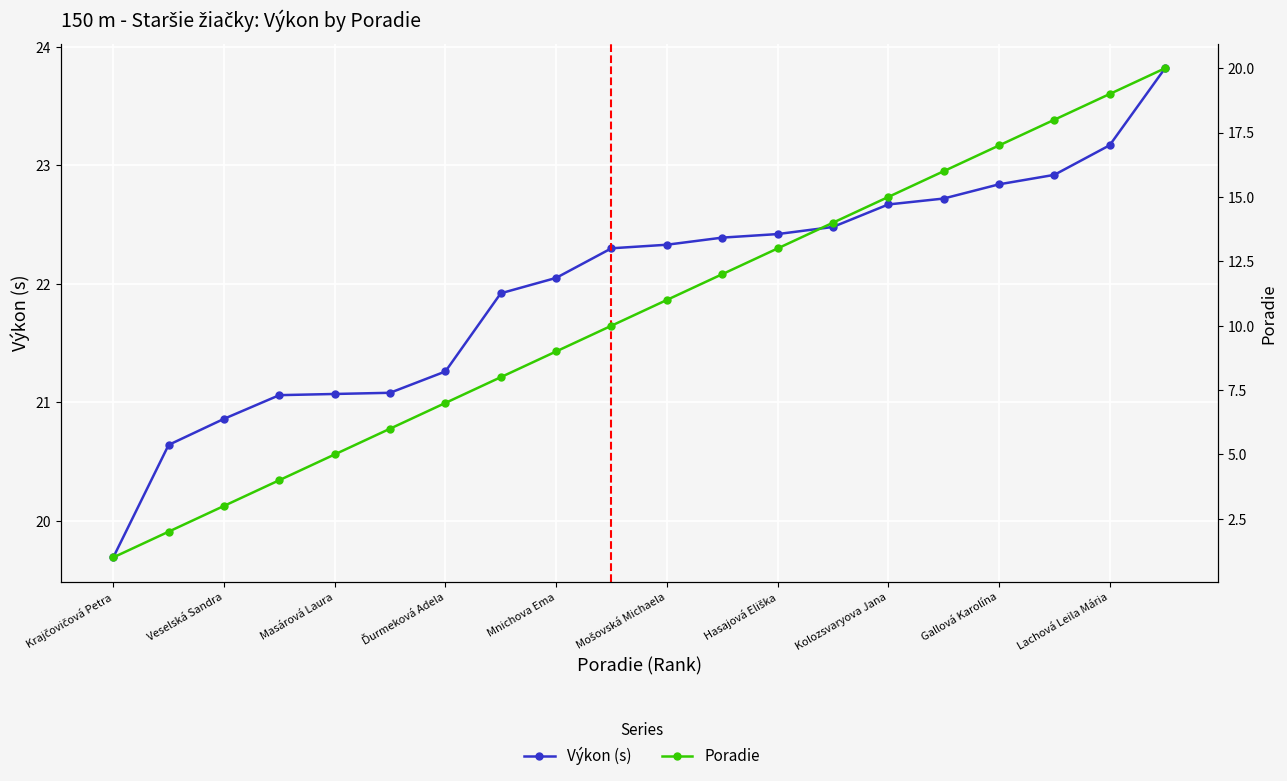

At which category does the chart reach its minimum across all series?

Krajčovičová Petra